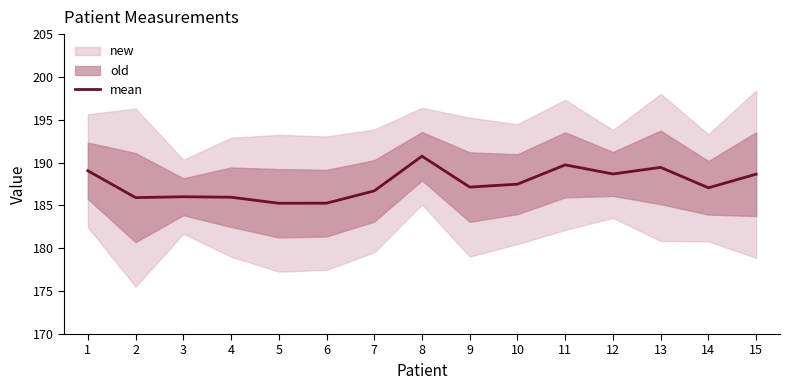

Reading left to right, transcribe all the data shown in this chart.

189.1	185.9	186.0	186.0	185.3	185.3	186.7	190.8	187.1	187.5	189.7	188.7	189.4	187.1	188.7